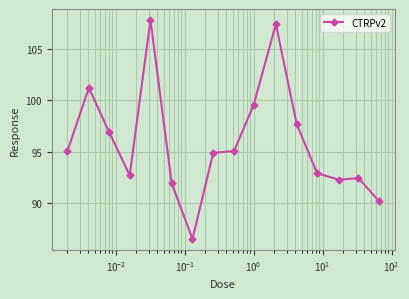

What is the maximum value shown in the chart?

107.8